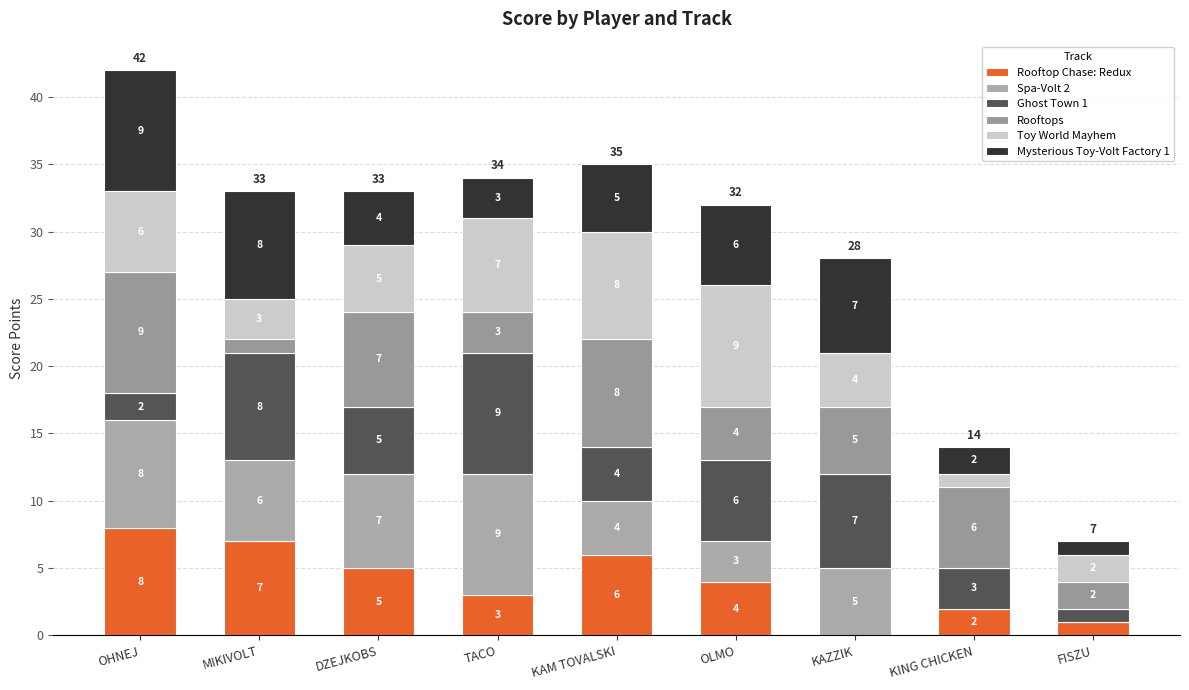

Count the number of categories in the chart.

9